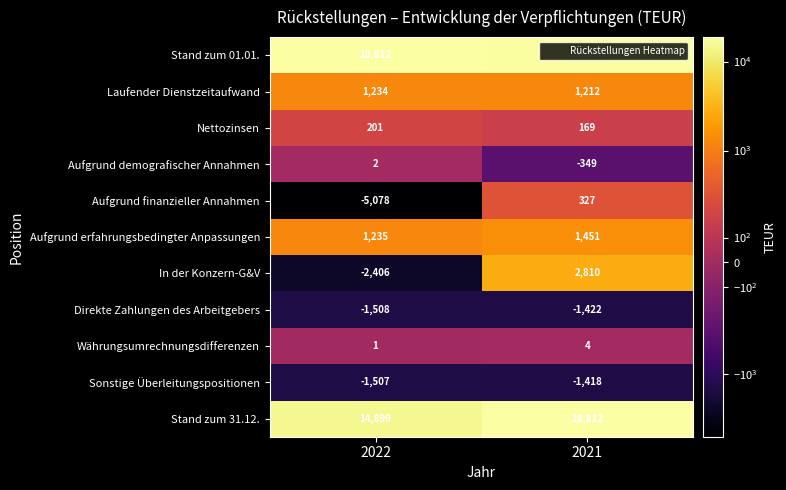

Rank the categories by Stand zum 01.01. value from lowest to highest.

2021, 2022